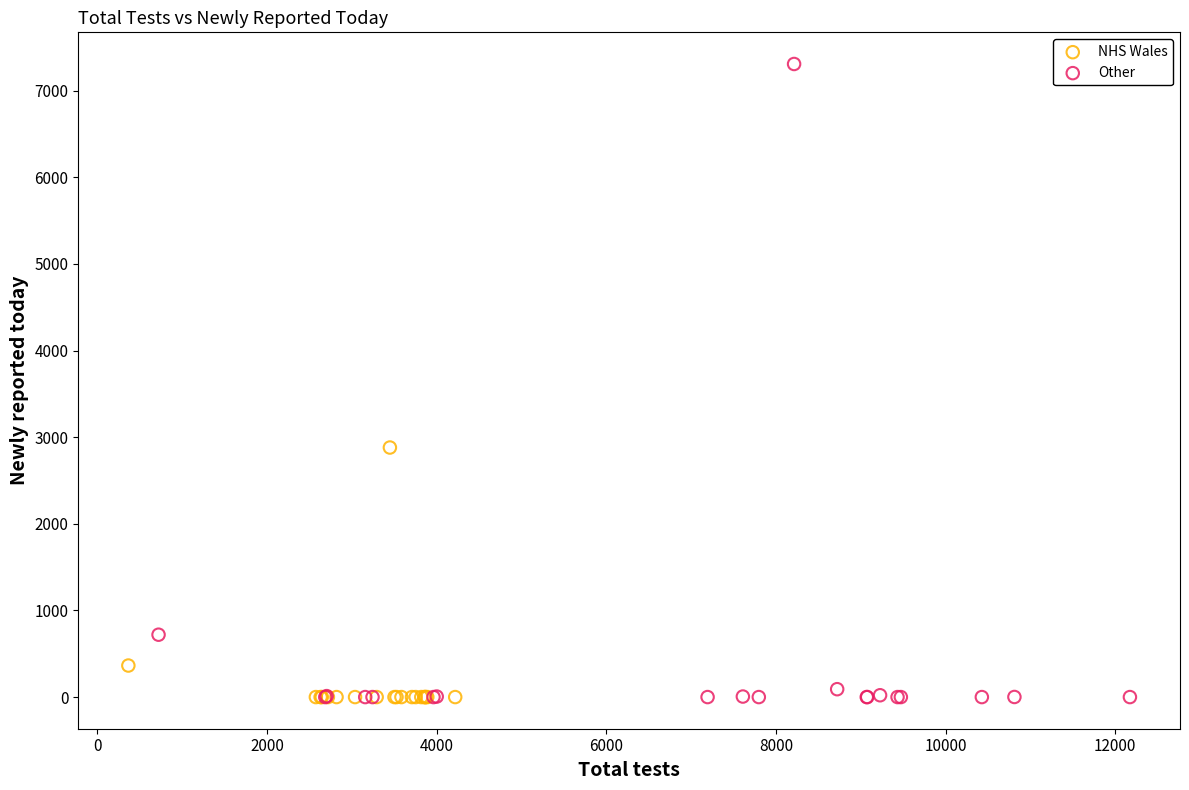

Which series has the largest Y range (max minus min)?

Other